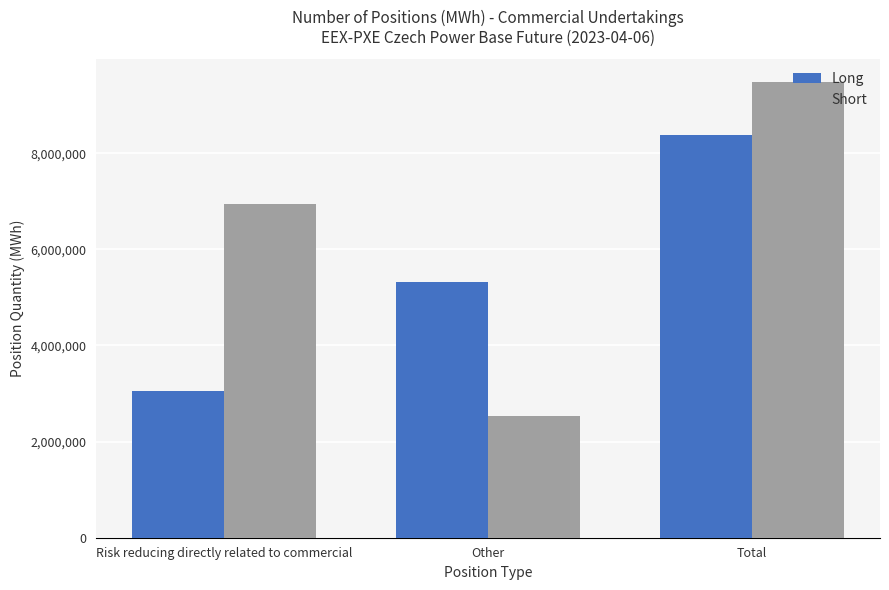

How many bars are there in total?

6